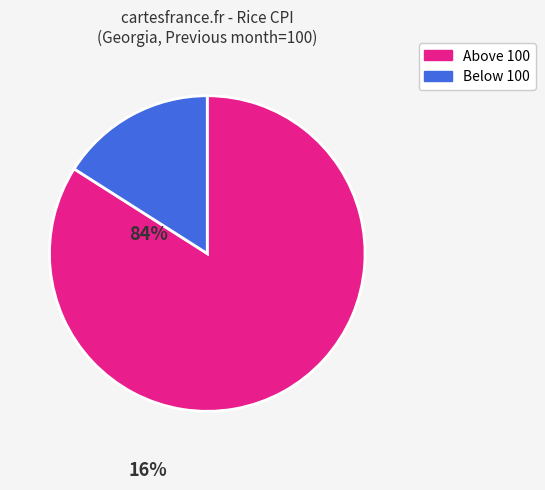

How many segments does this pie chart have?

2